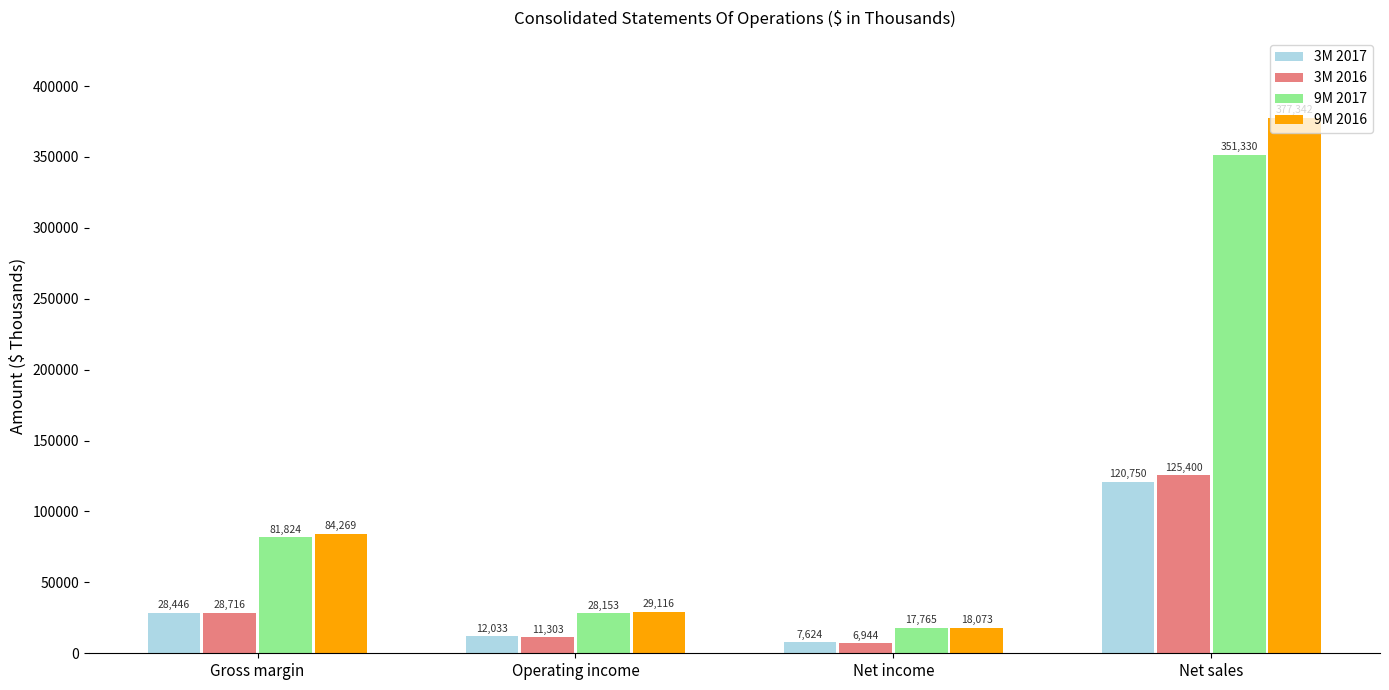

What is the spread (max minus min) of values at Operating income?

17813